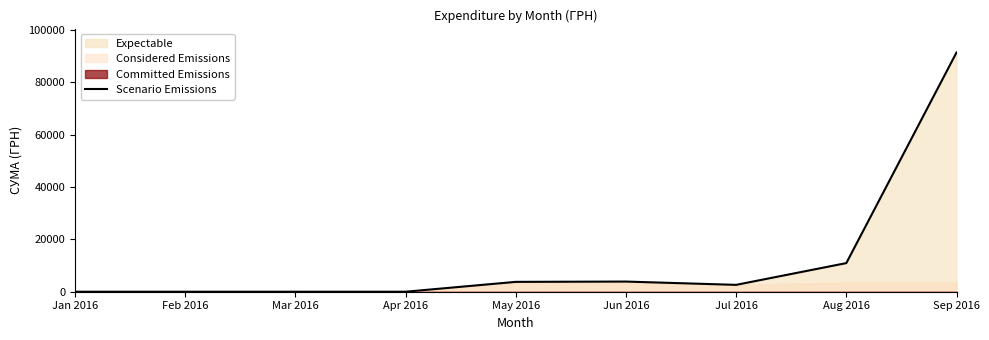

Where does the data first go above 2621?

May 2016